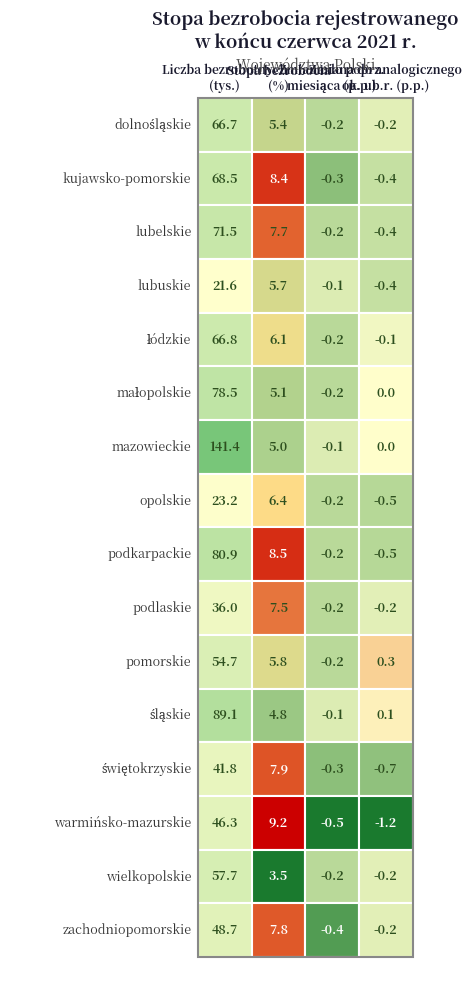

Reading left to right, what are all the values shown in this chart?

Liczba bezrobotnych (tys.): 66.7	68.5	71.5	21.6	66.8	78.5	141.4	23.2	80.9	36.0	54.7	89.1	41.8	46.3	57.7	48.7
Stopa bezrobocia (%): 5.4	8.4	7.7	5.7	6.1	5.1	5.0	6.4	8.5	7.5	5.8	4.8	7.9	9.2	3.5	7.8
Zmiana do poprz. miesiąca (p.p.): -0.2	-0.3	-0.2	-0.1	-0.2	-0.2	-0.1	-0.2	-0.2	-0.2	-0.2	-0.1	-0.3	-0.5	-0.2	-0.4
Zmiana do analogicznego okresu ub.r. (p.p.): -0.2	-0.4	-0.4	-0.4	-0.1	0.0	0.0	-0.5	-0.5	-0.2	0.3	0.1	-0.7	-1.2	-0.2	-0.2